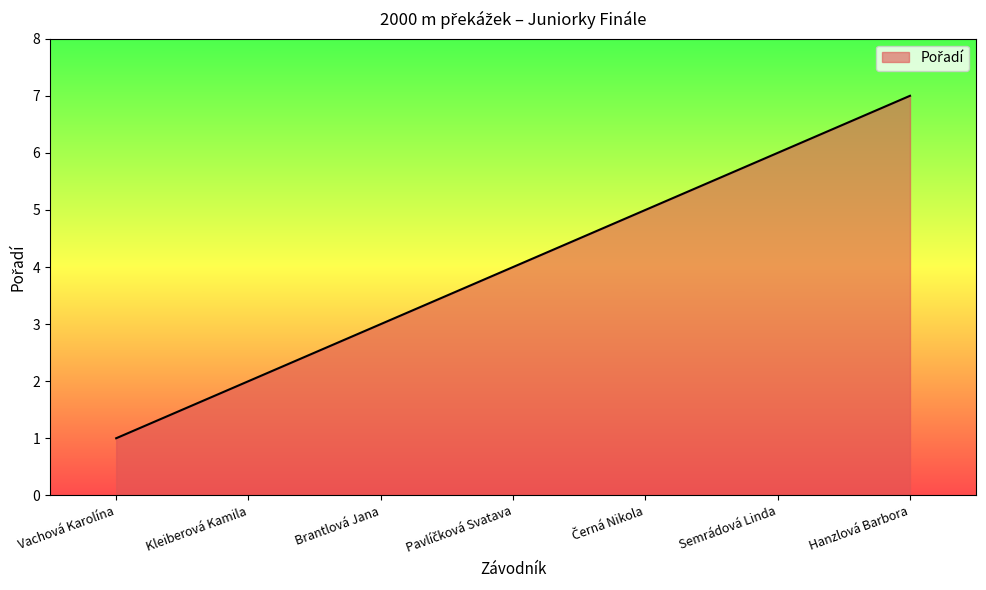

What position from the left is Semrádová Linda?

6